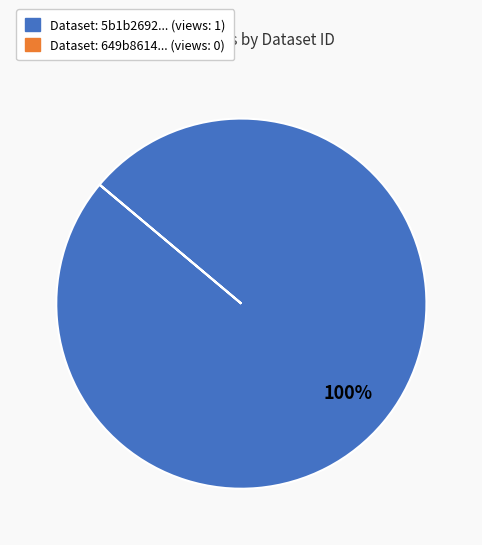

To the nearest percent, what is the difference between the largest and smallest slice percentages?

100%